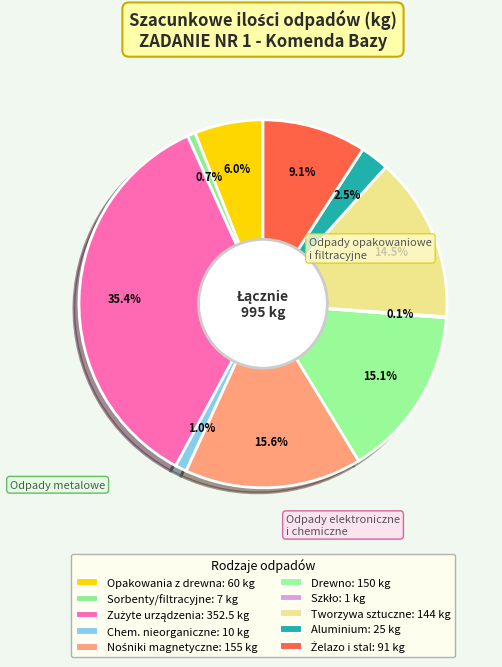

To the nearest percent, what is the average slice percentage?

10%